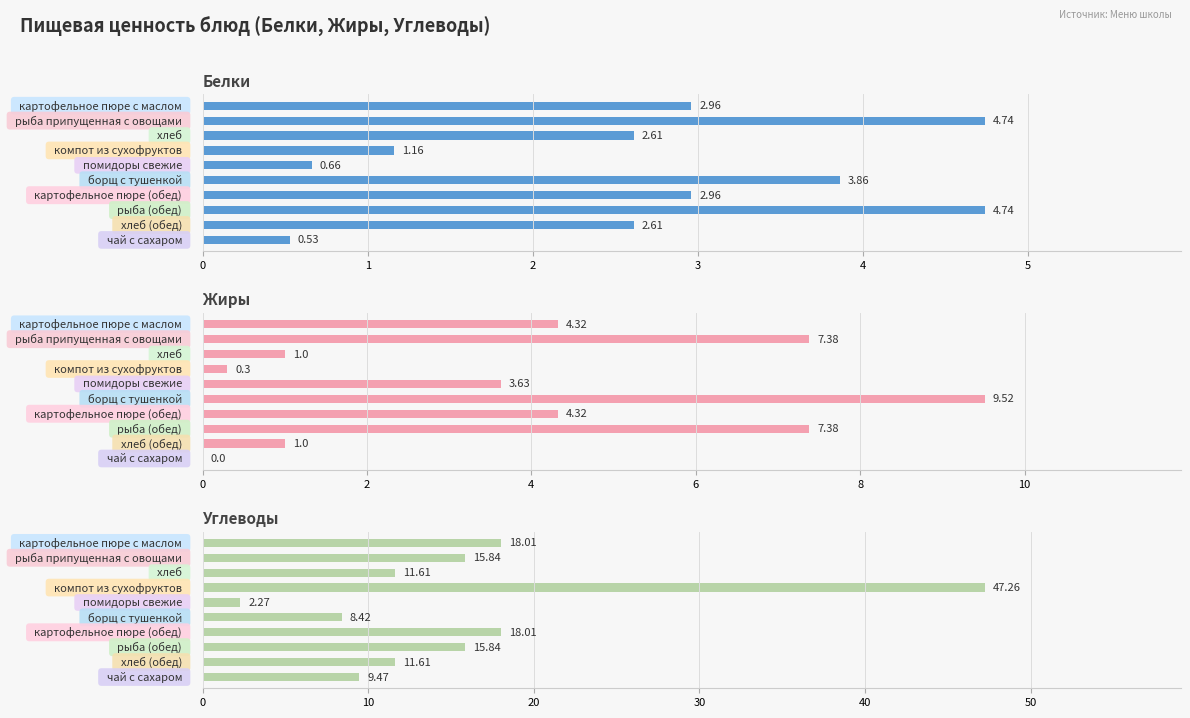

List the labels in order of Белки value, smallest first.

9, 4, 3, 2, 8, 0, 6, 5, 1, 7